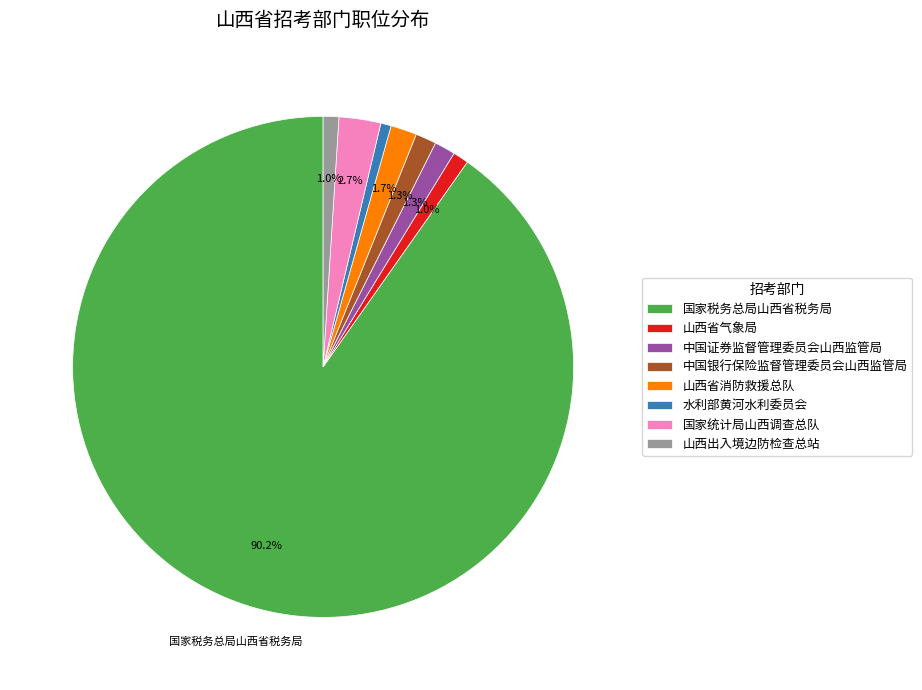

Which category accounts for the majority?

国家税务总局山西省税务局